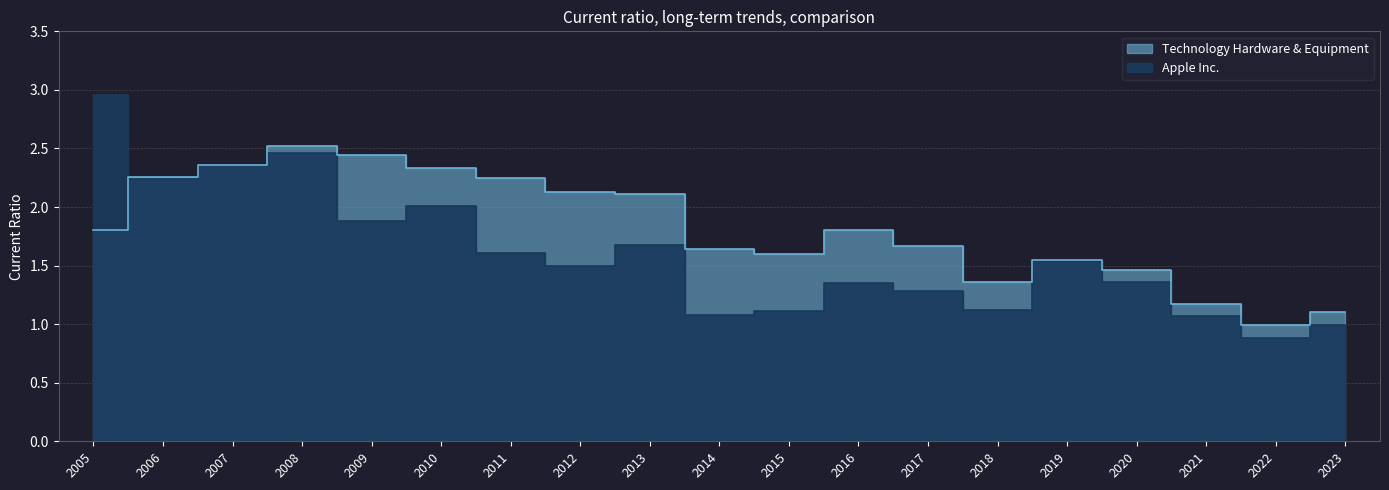

Reading left to right, list all the values displayed in this chart.

Apple Inc.: 2005=3.0	2006=2.2	2007=2.4	2008=2.5	2009=1.9	2010=2.0	2011=1.6	2012=1.5	2013=1.7	2014=1.1	2015=1.1	2016=1.4	2017=1.3	2018=1.1	2019=1.5	2020=1.4	2021=1.1	2022=0.9	2023=1.0
Technology Hardware & Equipment: 2005=1.8	2006=2.3	2007=2.4	2008=2.5	2009=2.4	2010=2.3	2011=2.2	2012=2.1	2013=2.1	2014=1.6	2015=1.6	2016=1.8	2017=1.7	2018=1.4	2019=1.6	2020=1.5	2021=1.2	2022=1.0	2023=1.1